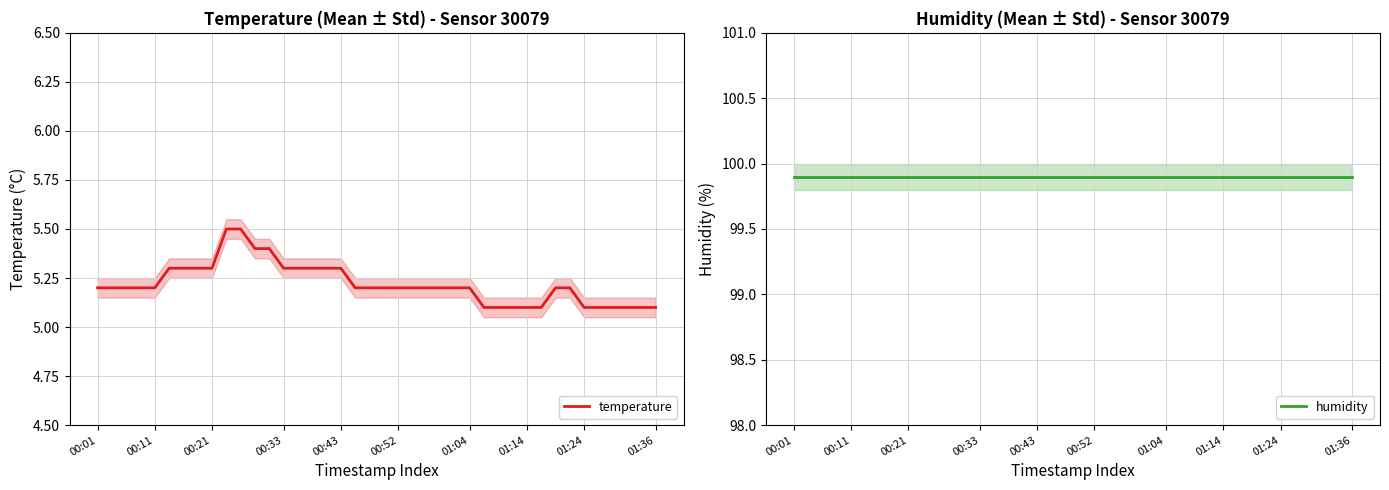

What is the value of the humidity point at the 12th from the left?

99.9